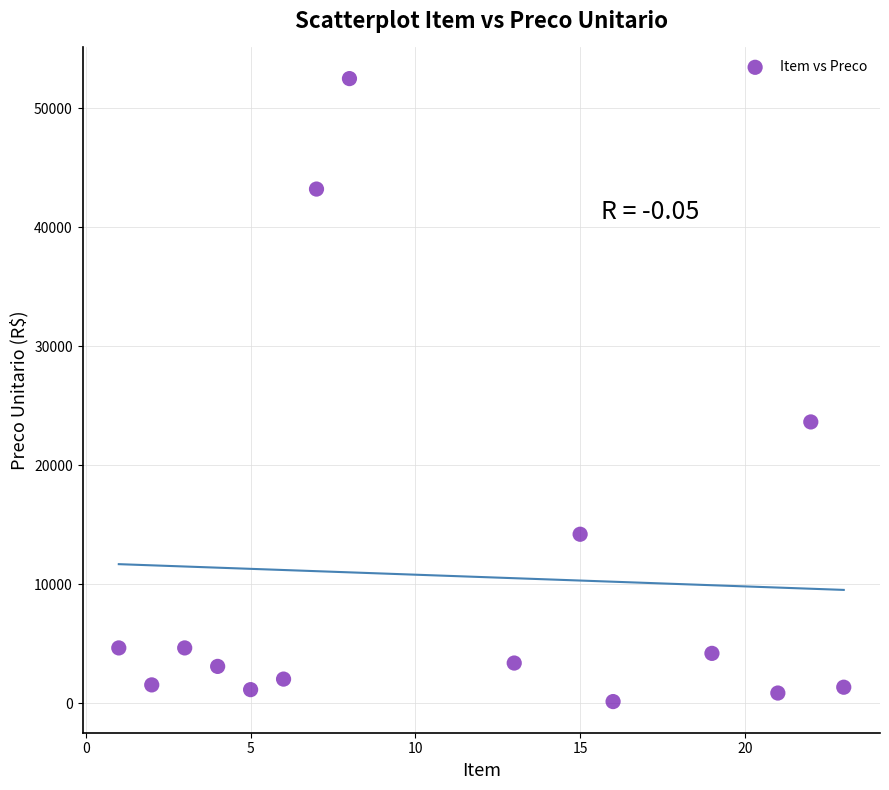

What is the range of X values (max minus min)?

22.0